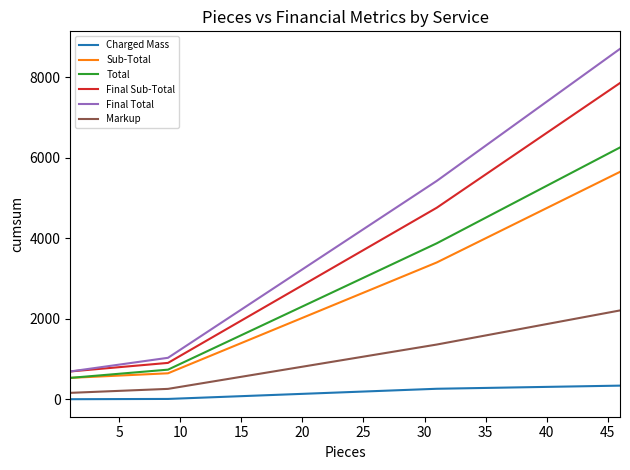

Which series has the largest total across all categories?

Final Total